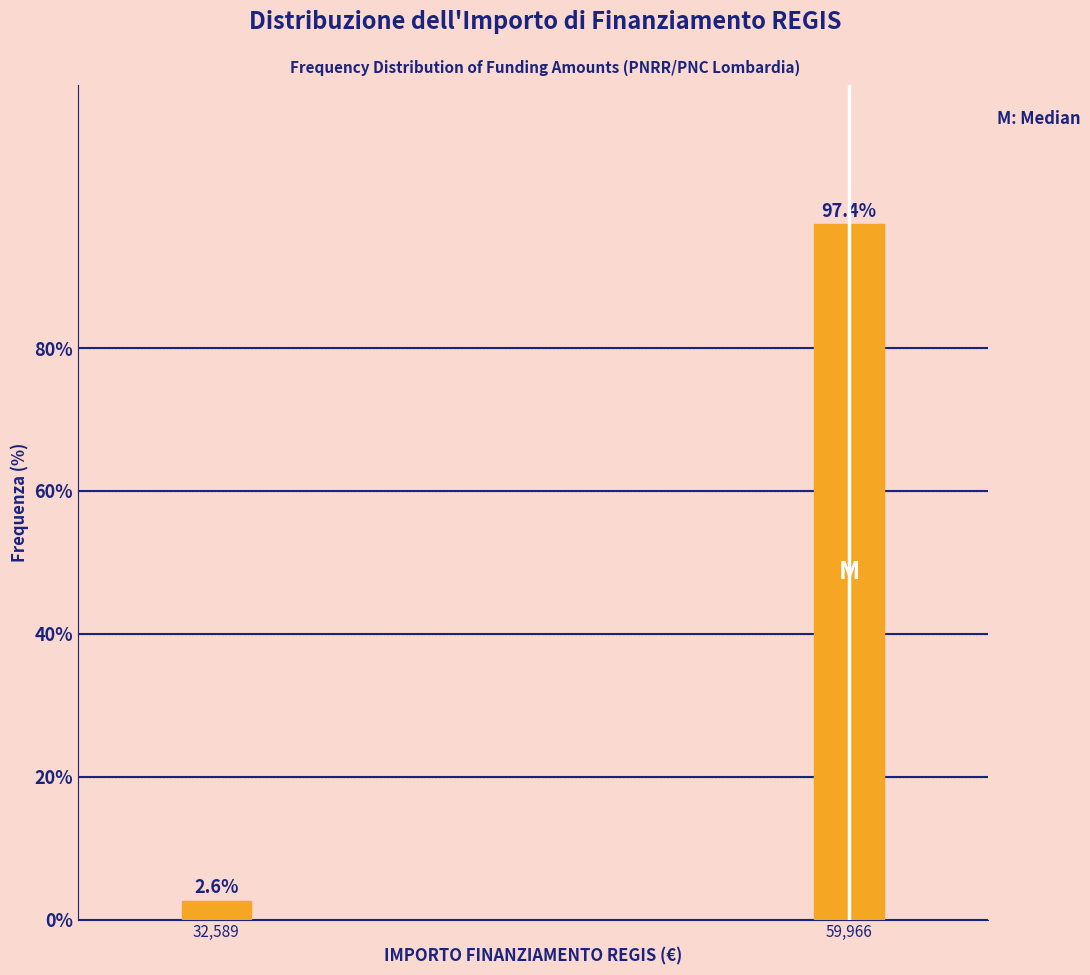

Reading left to right, extract all data points from this chart.

2.6	97.4